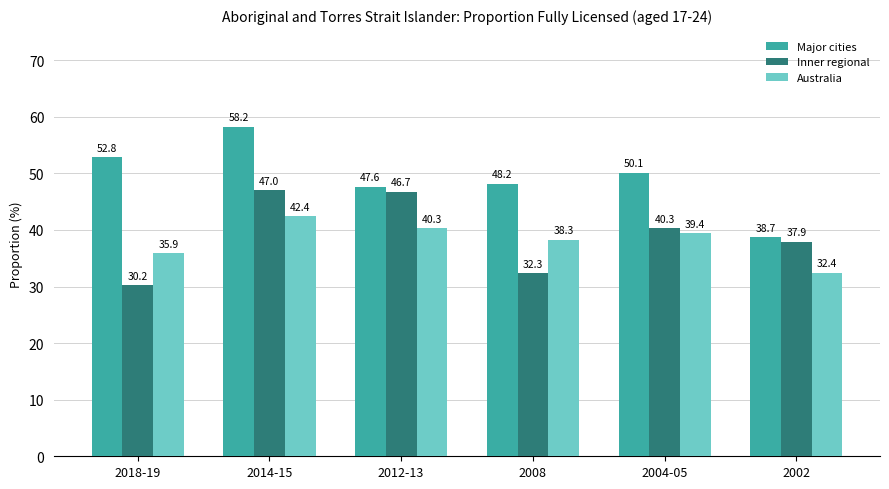

What are all the series names shown in the legend?

Major cities, Inner regional, Australia